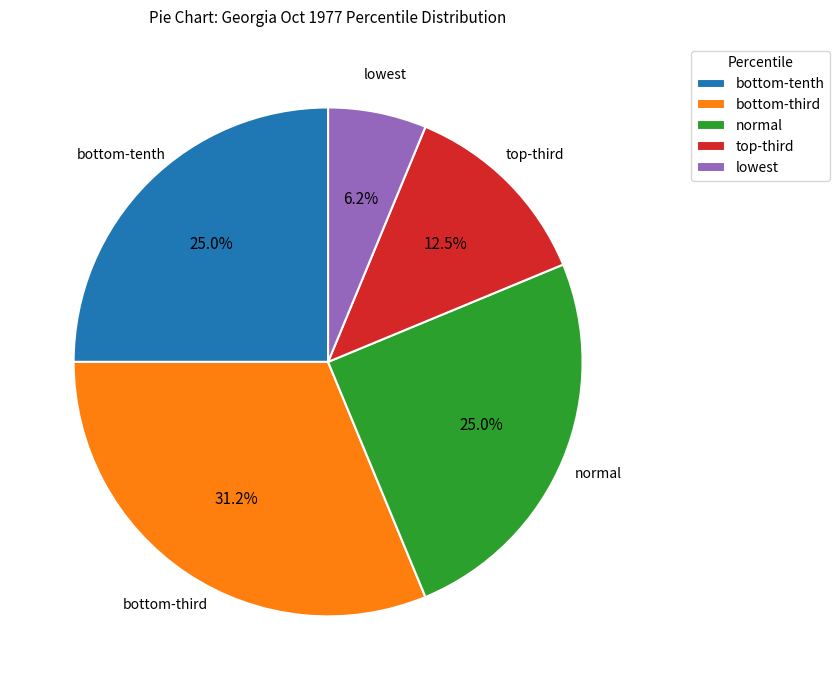

Which slice is the smallest?

lowest